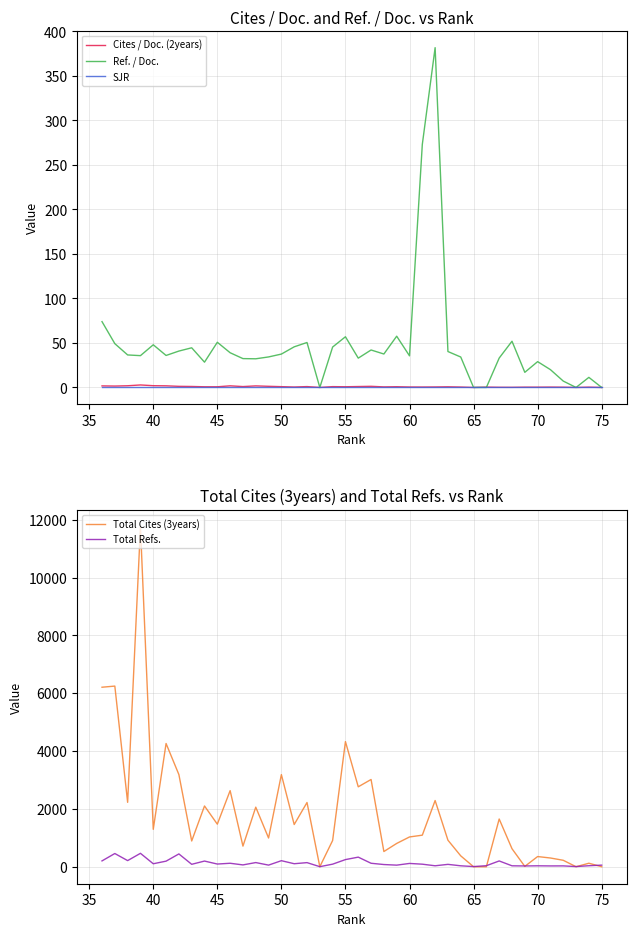

List the series in order of their peak value, highest first.

Total Cites (3years), Total Refs., Ref. / Doc., Cites / Doc. (2years), SJR